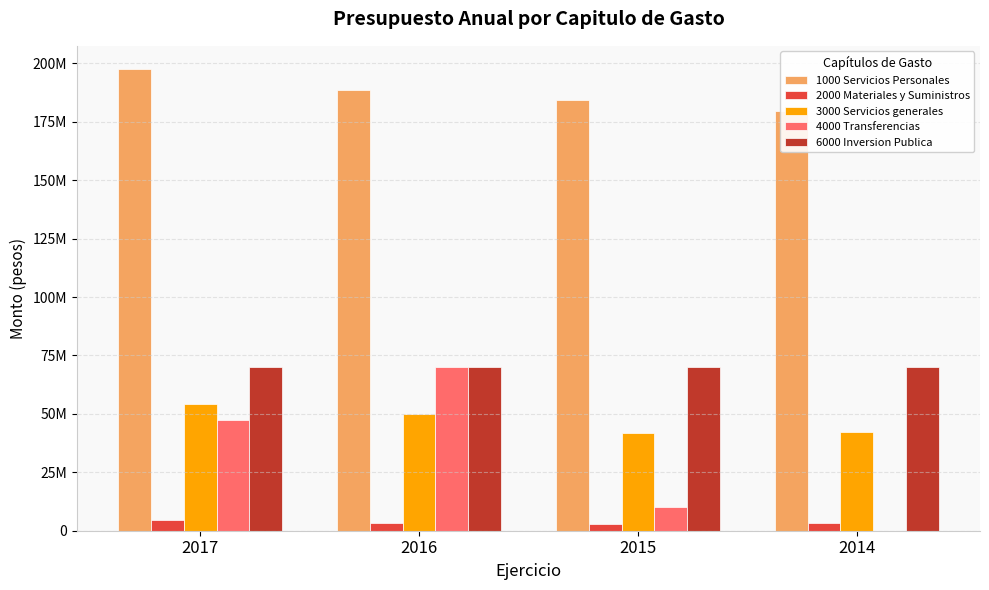

Which series has the largest total across all categories?

1000 Servicios Personales